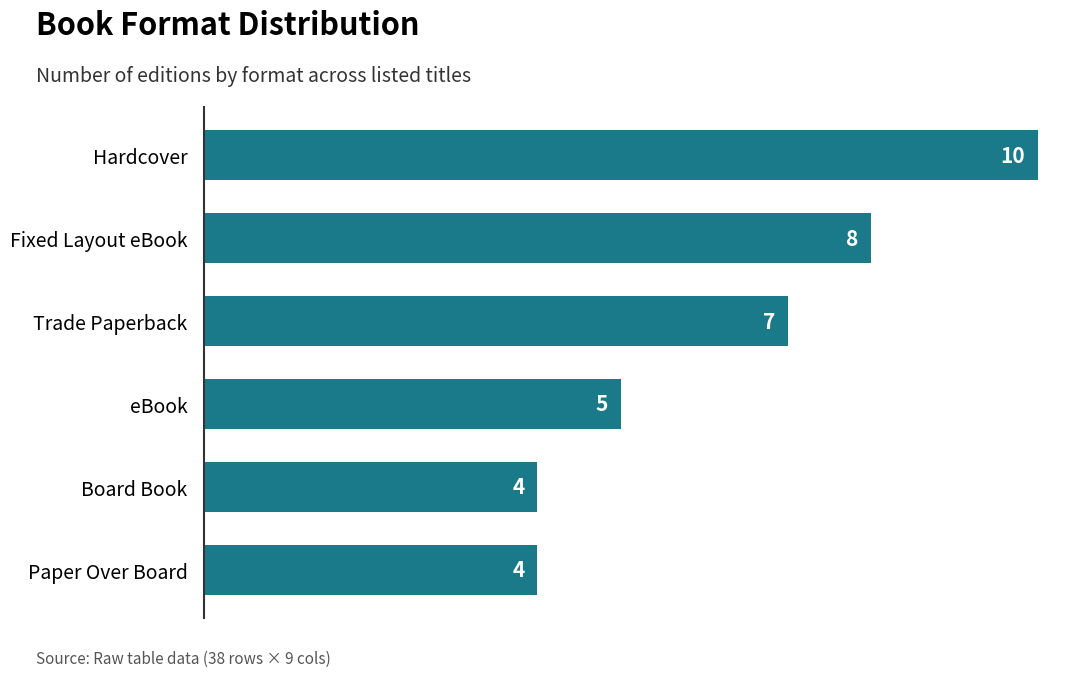

The chart shows a value of 7 at Trade Paperback. True or false?

True